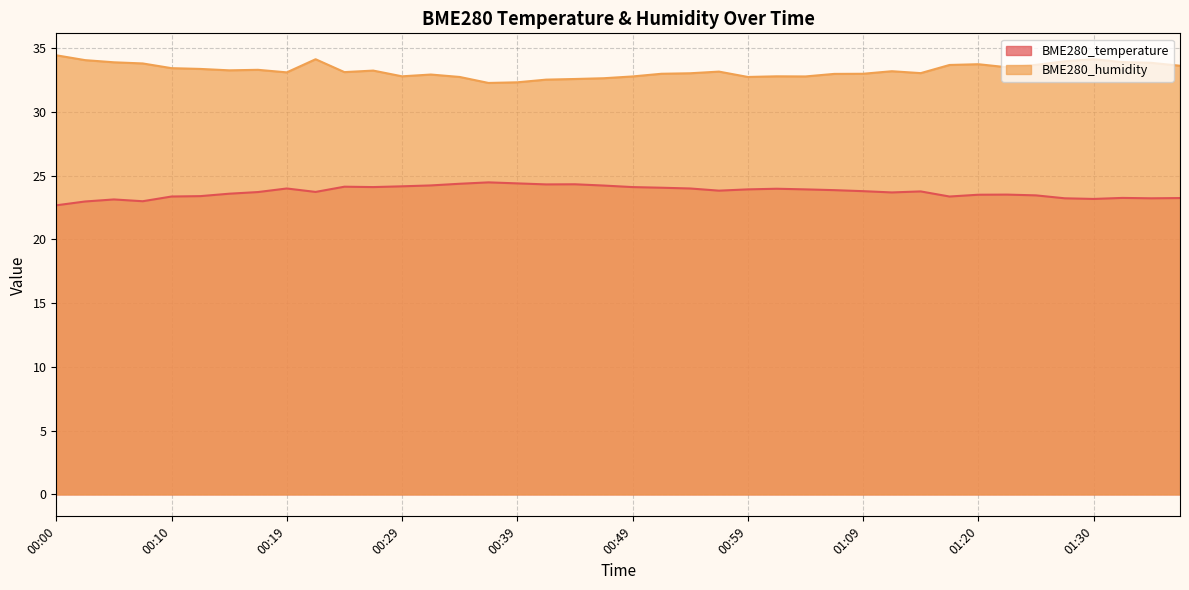

Reading left to right, list all the values displayed in this chart.

BME280_temperature: 00:00=22.7	00:02=23.0	00:05=23.1	00:07=23.0	00:10=23.4	00:12=23.4	00:14=23.6	00:17=23.7	00:19=24.0	00:22=23.7	00:24=24.1	00:27=24.1	00:29=24.2	00:32=24.2	00:34=24.4	00:37=24.5	00:39=24.4	00:42=24.3	00:44=24.3	00:47=24.2	00:49=24.1	00:52=24.1	00:54=24.0	00:57=23.8	00:59=23.9	01:02=24.0	01:04=23.9	01:07=23.9	01:09=23.8	01:12=23.7	01:14=23.8	01:17=23.4	01:20=23.5	01:22=23.5	01:25=23.5	01:28=23.2	01:30=23.2	01:33=23.3	01:36=23.2	01:38=23.2
BME280_humidity: 00:00=34.5	00:02=34.1	00:05=33.9	00:07=33.8	00:10=33.4	00:12=33.4	00:14=33.3	00:17=33.3	00:19=33.1	00:22=34.1	00:24=33.1	00:27=33.2	00:29=32.8	00:32=32.9	00:34=32.8	00:37=32.3	00:39=32.3	00:42=32.5	00:44=32.6	00:47=32.6	00:49=32.8	00:52=33.0	00:54=33.0	00:57=33.2	00:59=32.8	01:02=32.8	01:04=32.8	01:07=33.0	01:09=33.0	01:12=33.2	01:14=33.0	01:17=33.7	01:20=33.8	01:22=33.5	01:25=33.7	01:28=34.0	01:30=34.1	01:33=33.9	01:36=33.9	01:38=33.6